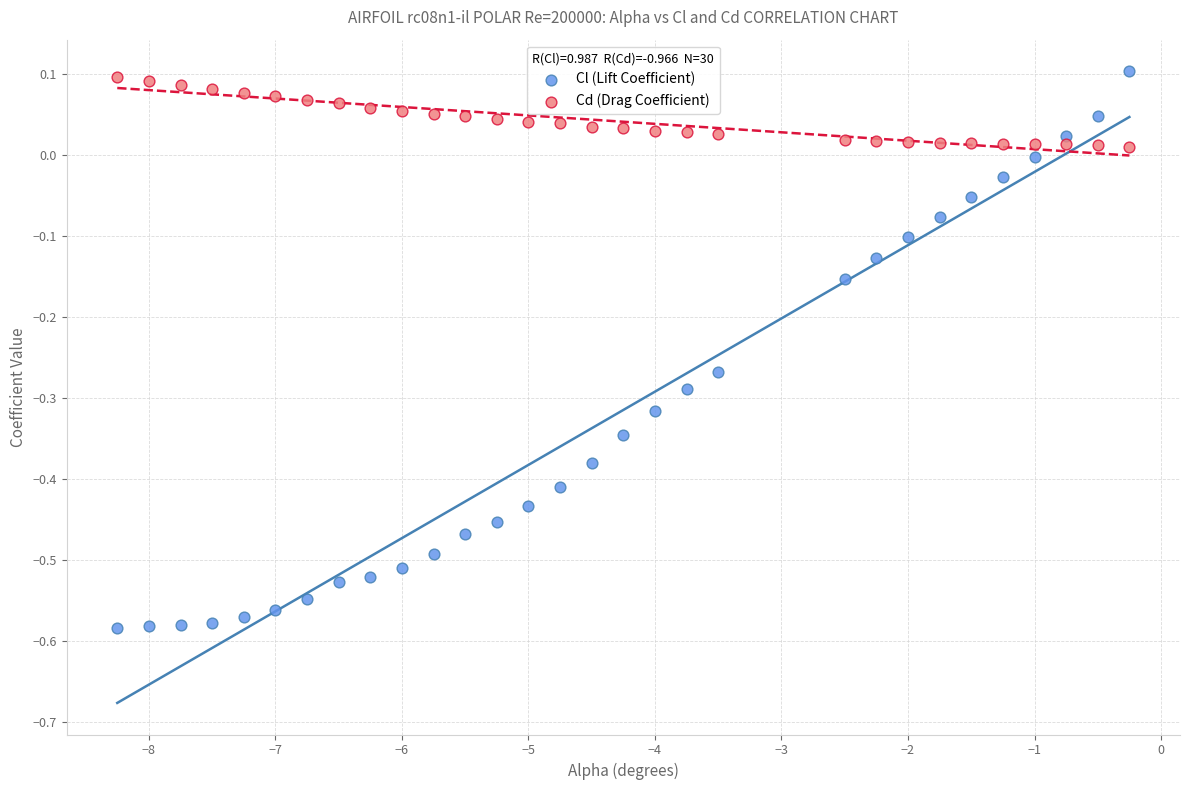

Which series has the largest Y range (max minus min)?

Cl (Lift Coefficient)